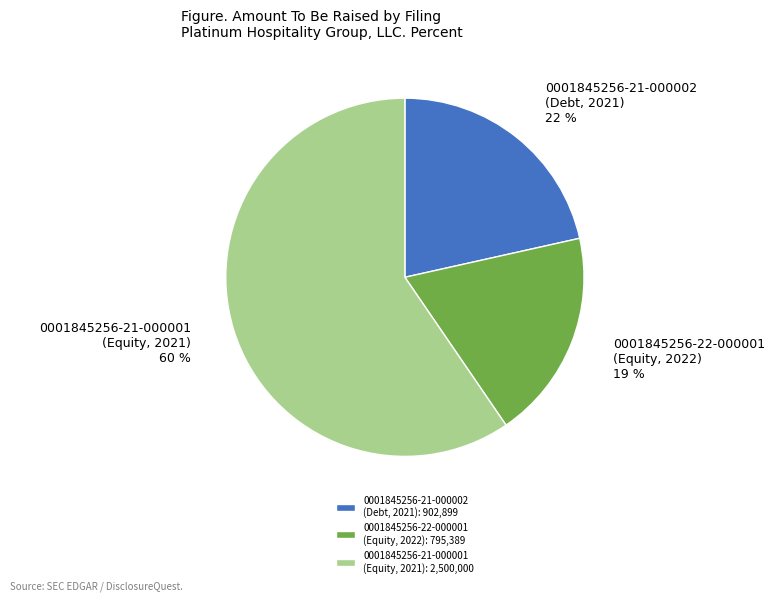

How many slices are in this pie chart?

3